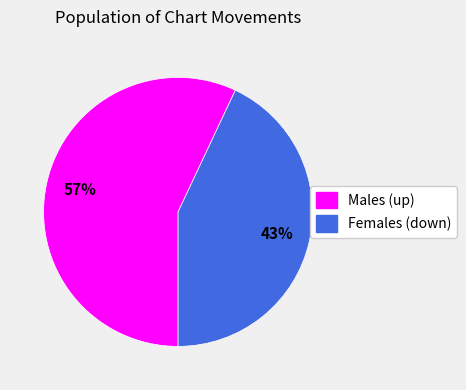

To the nearest percent, what is the difference between the largest and smallest slice percentages?

14%